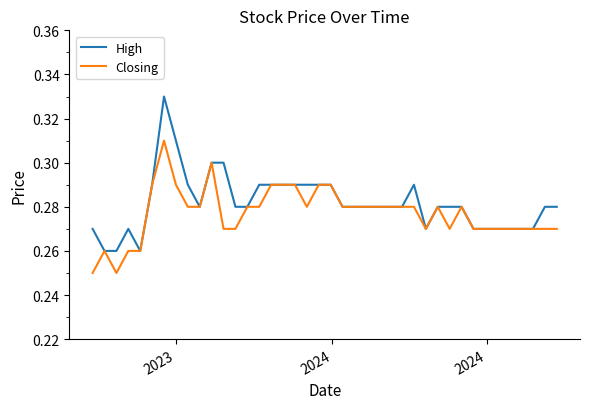

True or false: High has more than 1 points higher than both neighbors.

True